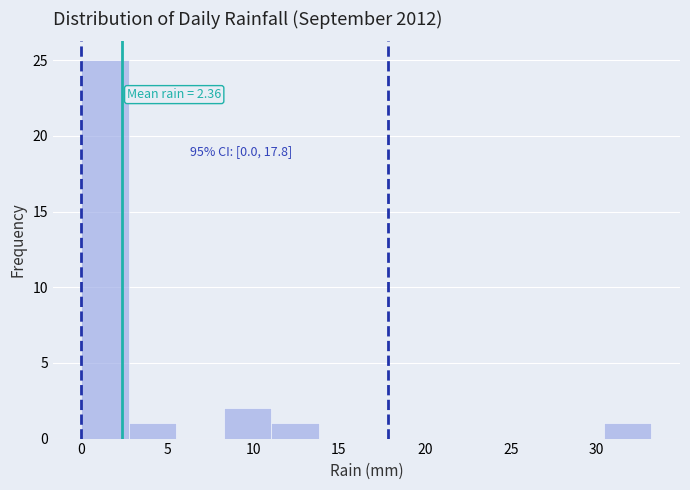

Which range on the x-axis has the tallest bar?

0.0 to 3.0